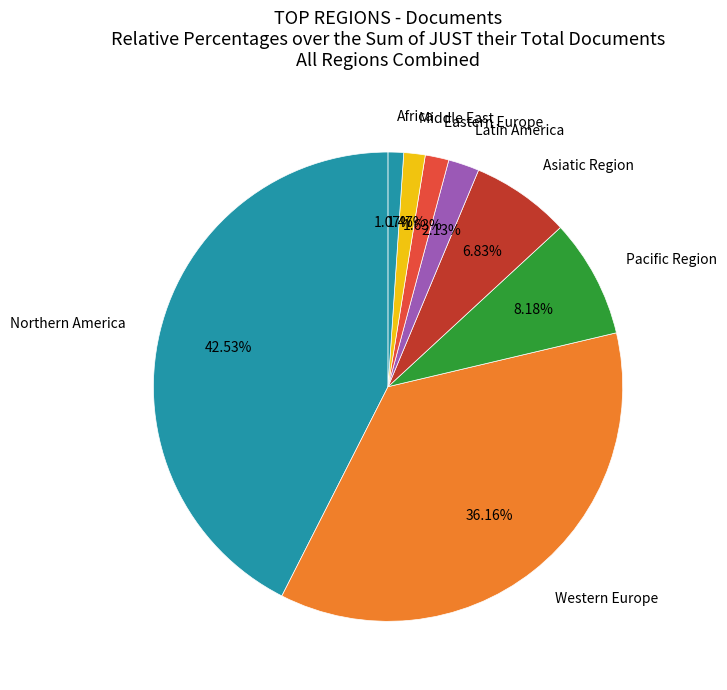

Combined, do Eastern Europe and Pacific Region account for over 50%?

No